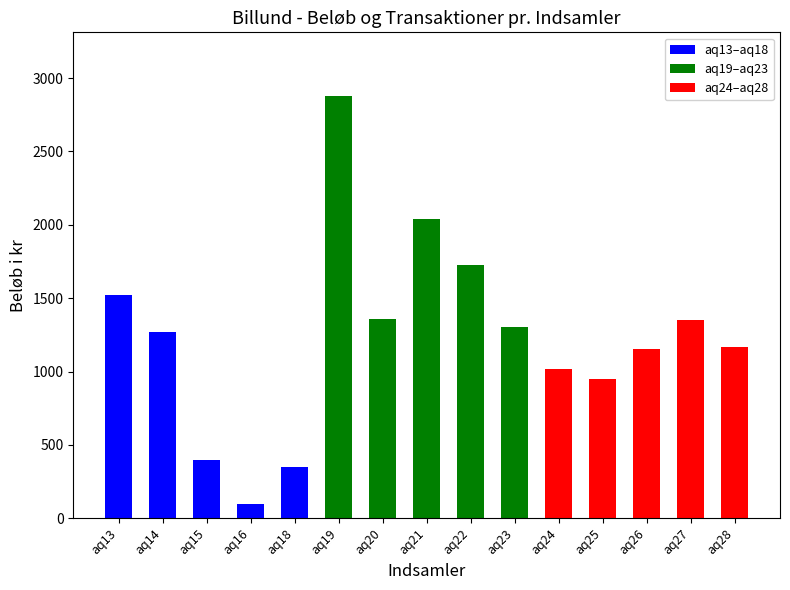

What is the difference between the maximum and minimum values in the aq24–aq28 series?

400